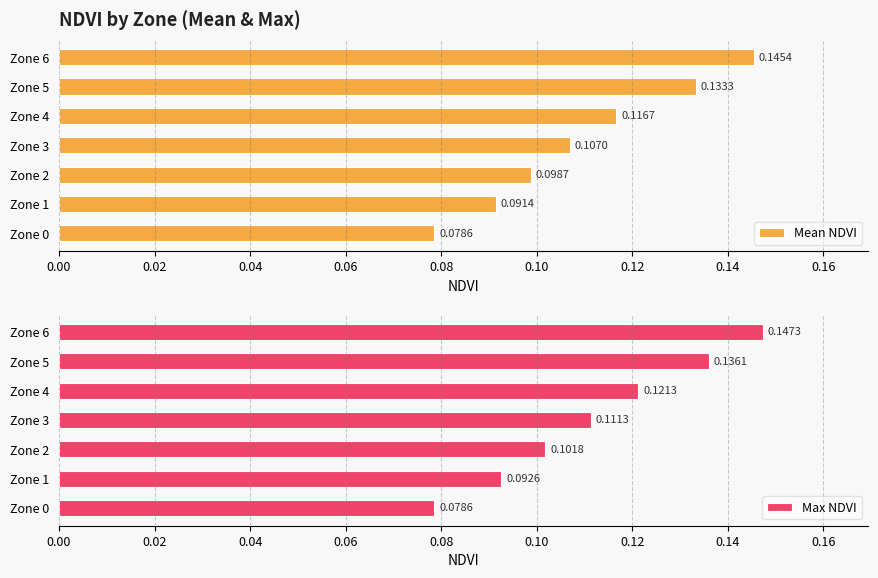

Rank the categories by Max NDVI value from highest to lowest.

Zone 6, Zone 5, Zone 4, Zone 3, Zone 2, Zone 1, Zone 0